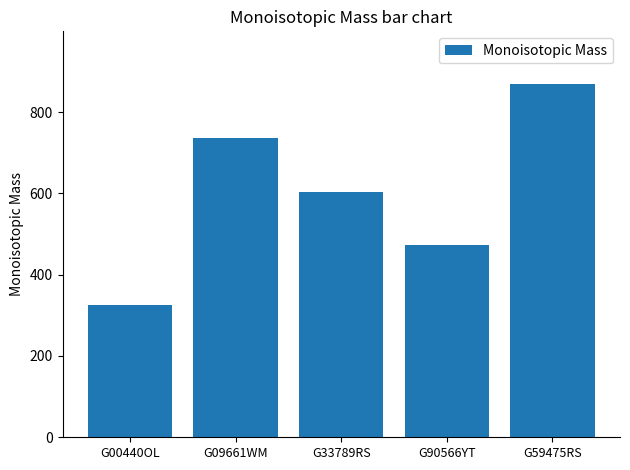

What is the greatest value displayed?

868.3